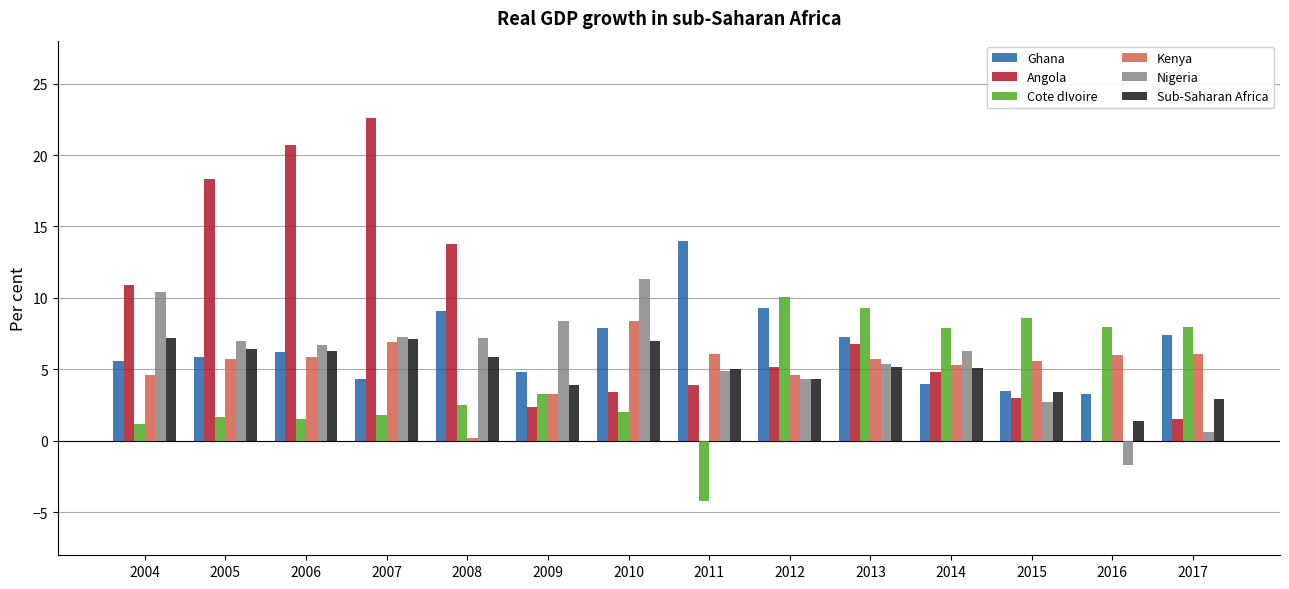

Which series changed the most between 2006 and 2010?

Angola